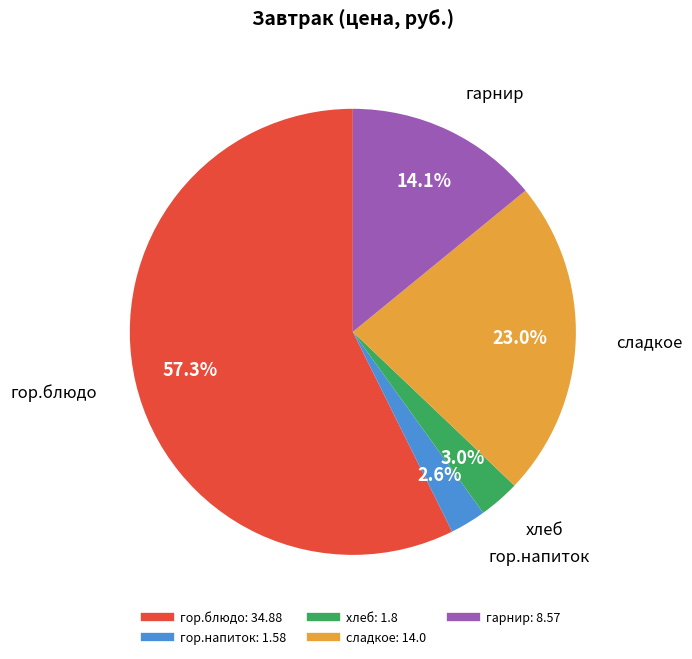

Count the number of slices in the pie.

5